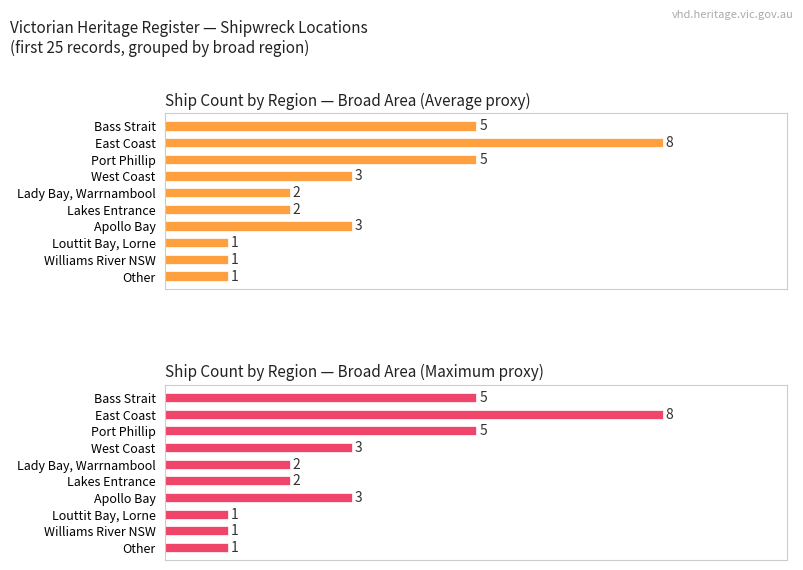

What is the greatest value displayed?

8